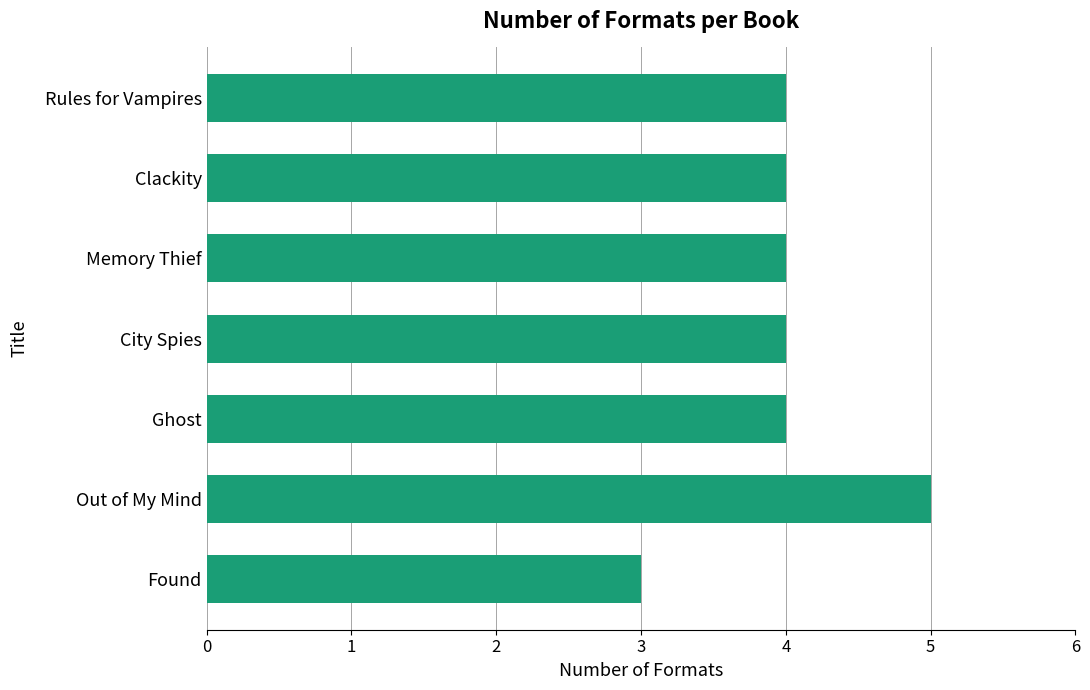

What is the change in value from Rules for Vampires to Out of My Mind?

+1